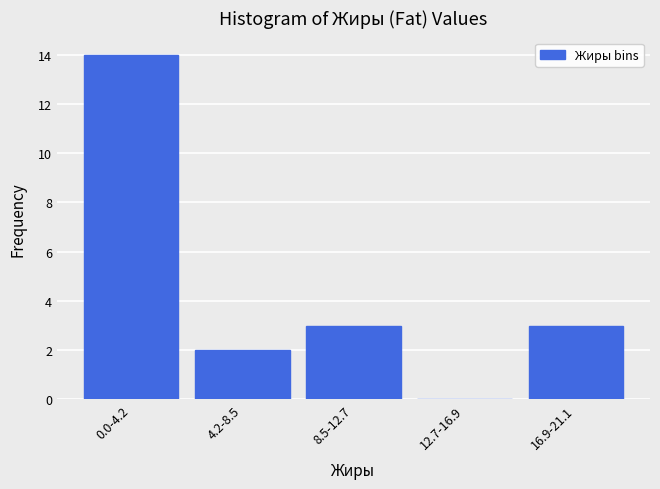

Reading right to left, extract all data points from this chart.

16.9-21.1=3	12.7-16.9=0	8.5-12.7=3	4.2-8.5=2	0.0-4.2=14